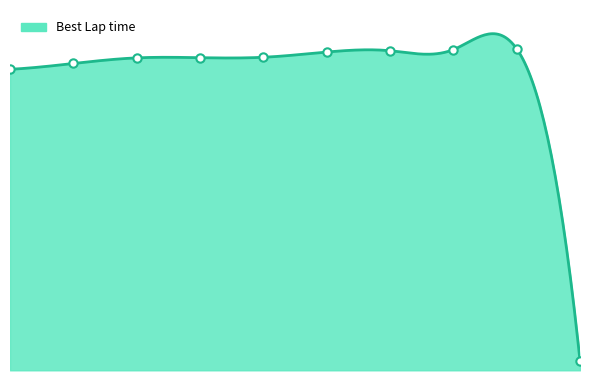

How many points are higher than both their immediate neighbors (excluding endpoints)?

1